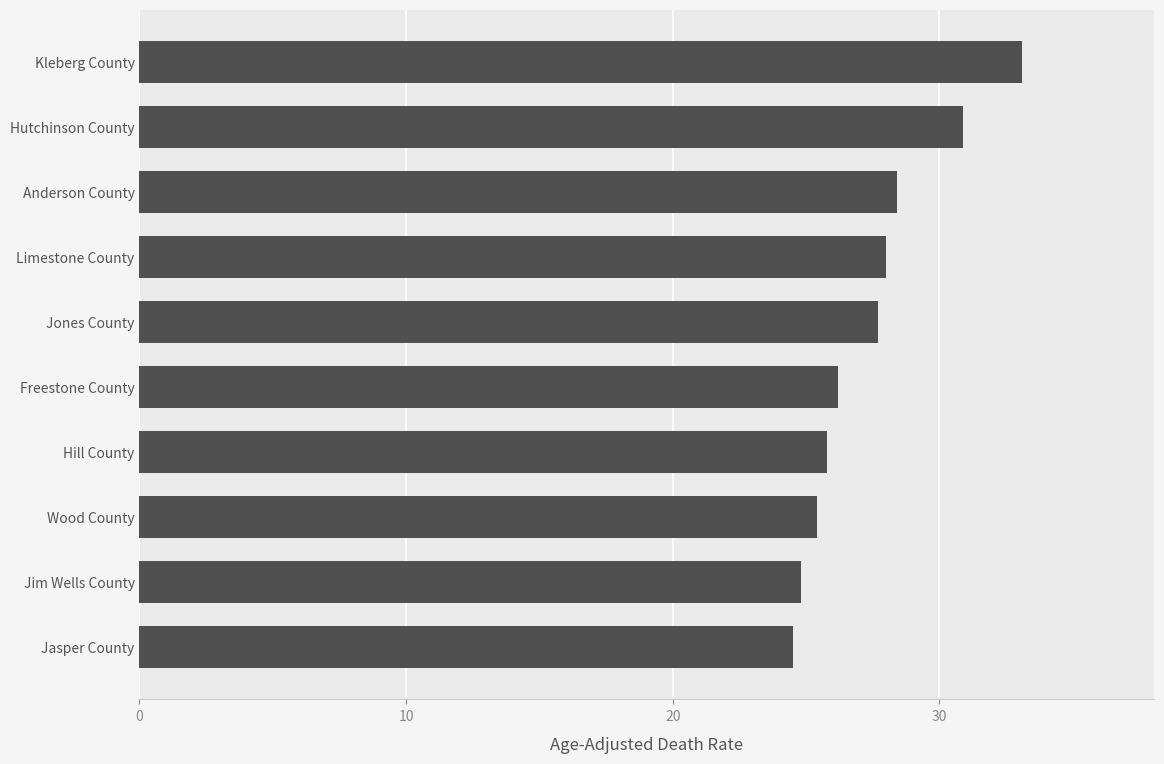

Which label corresponds to the largest value in the chart?

Kleberg County